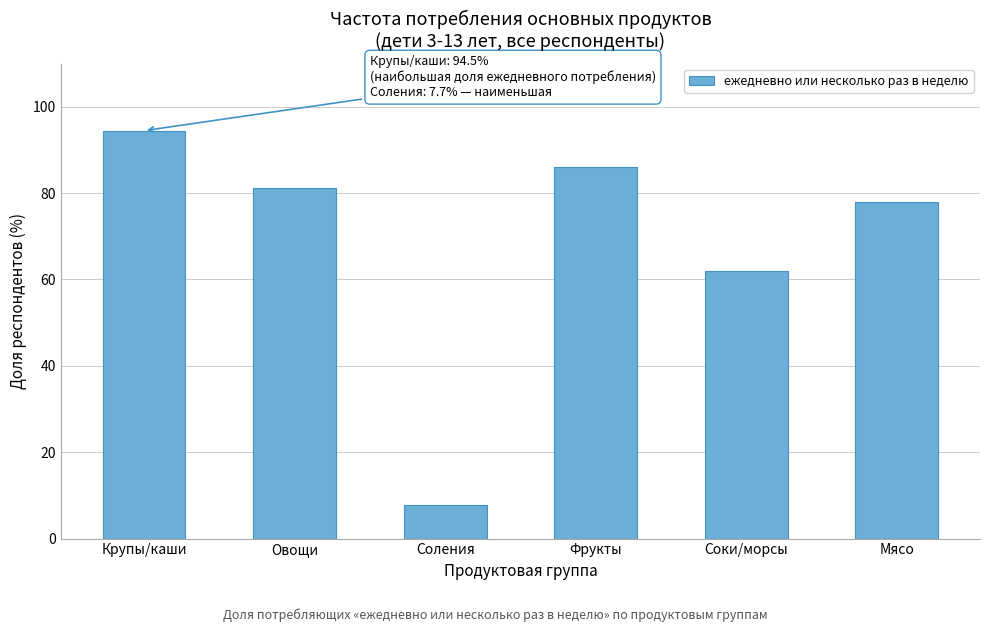

Reading left to right, what are all the values shown in this chart?

Крупы/каши=94.5	Овощи=81.2	Соления=7.7	Фрукты=86.1	Соки/морсы=62.0	Мясо=77.8